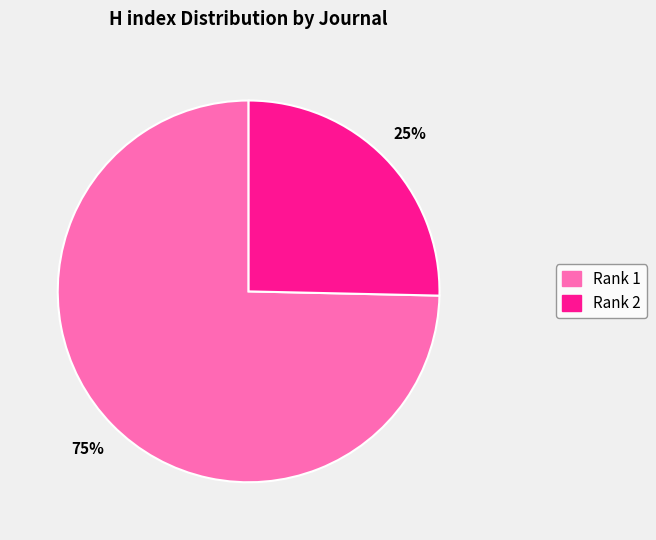

Does any single category account for the majority?

Yes